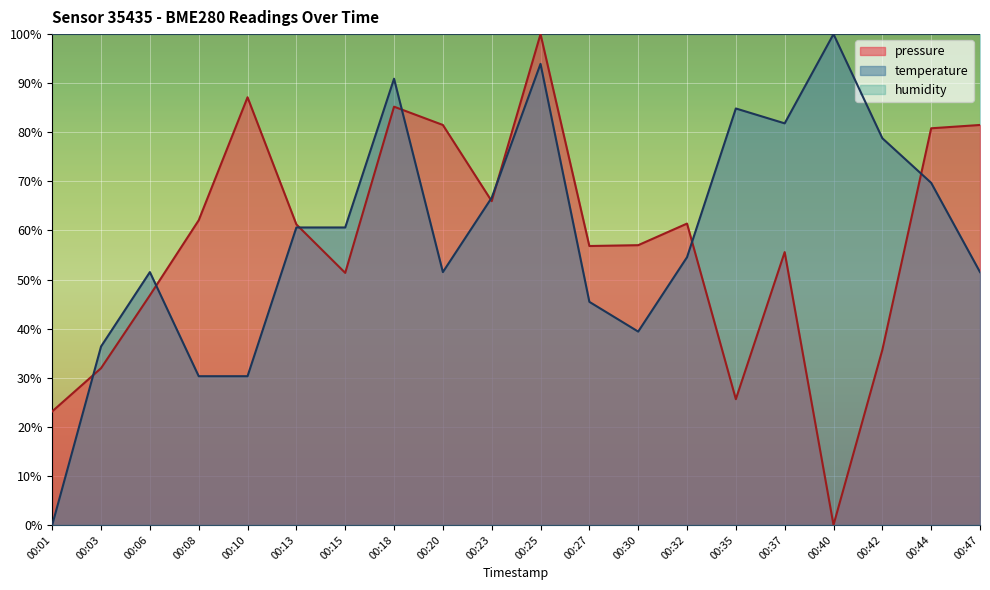

What is the sum of all pressure values?

1150.7